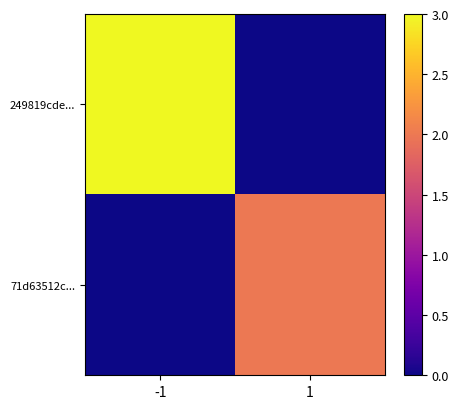

Which series has the widest spread of values?

249819cde...